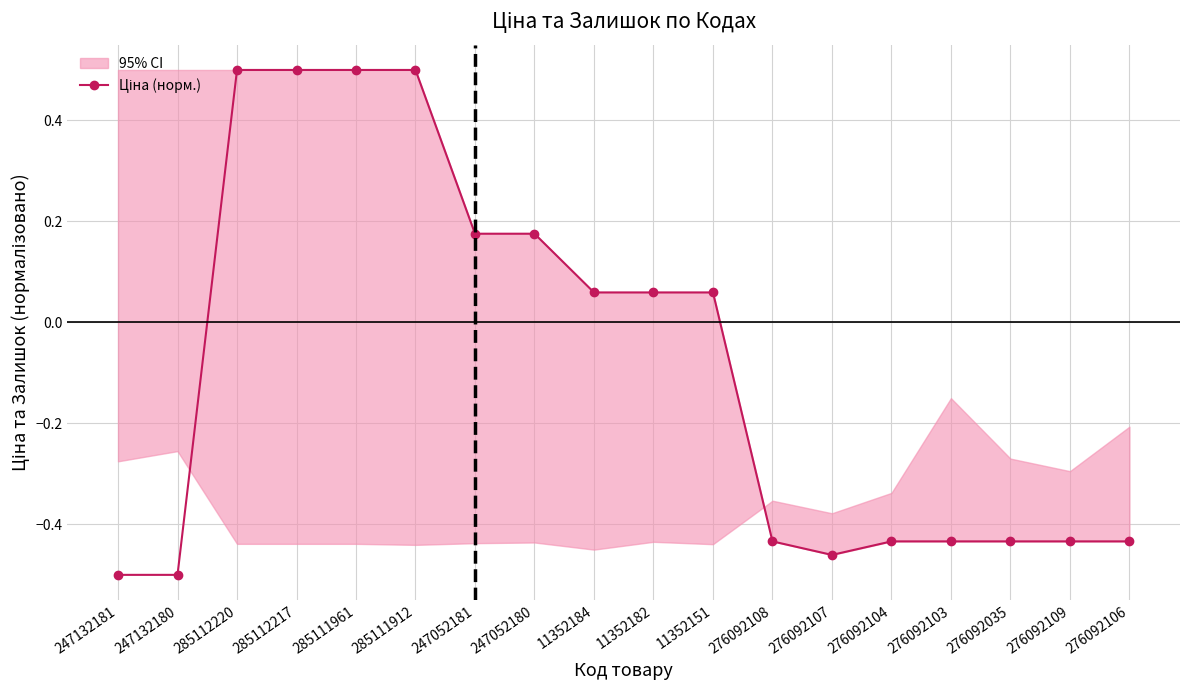

How many lines are shown in the chart?

1